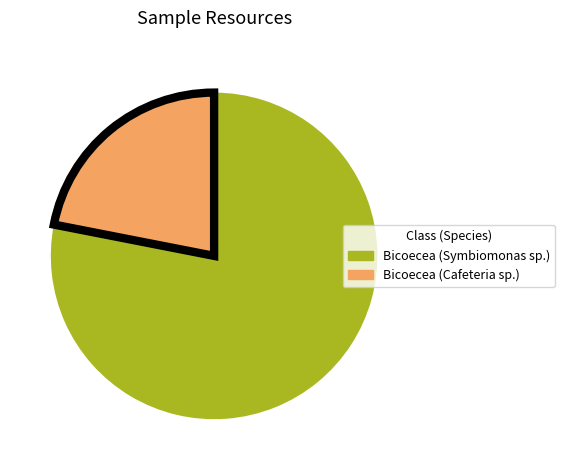

What is the majority slice?

Bicoecea (Symbiomonas sp.)